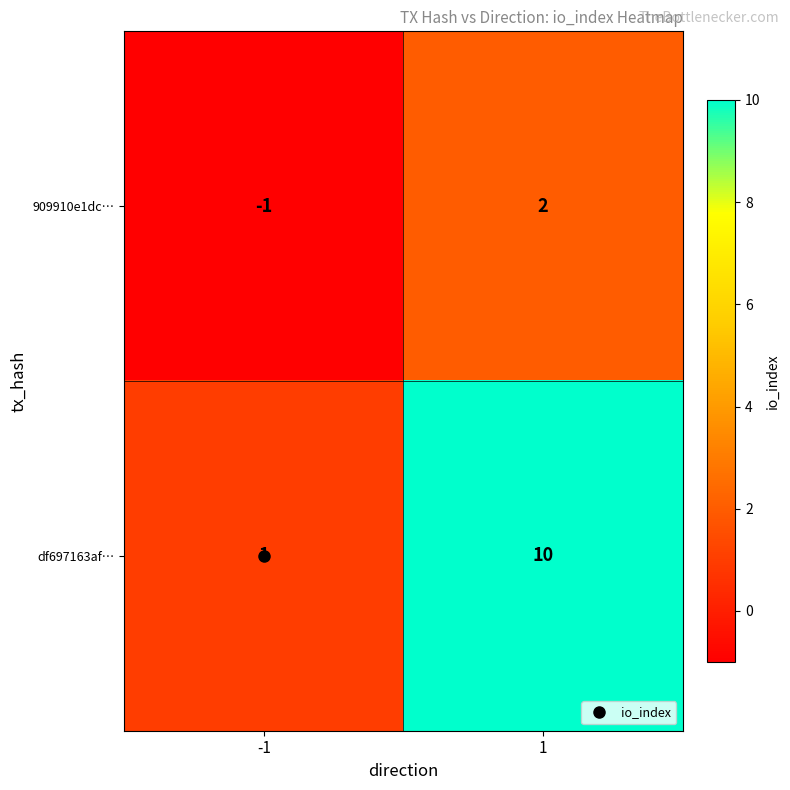

List the series in order of their overall mean, lowest first.

909910e1dc…, df697163af…